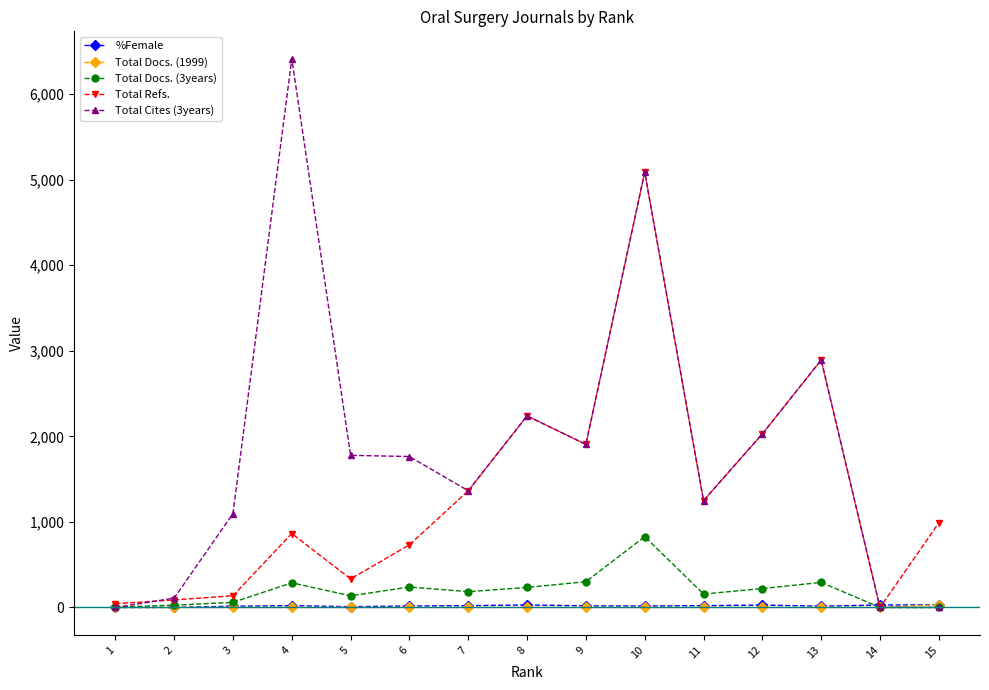

What is the difference between the maximum and minimum values in the Total Docs. (1999) series?

32.0